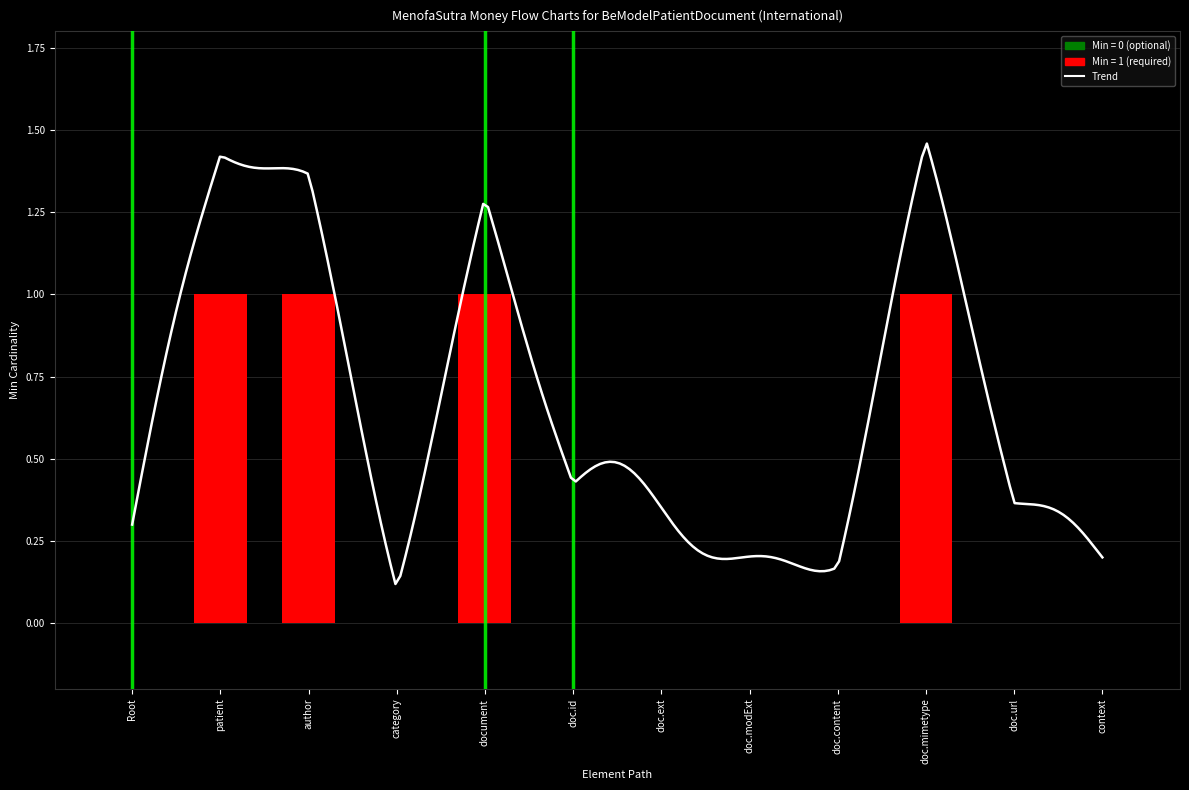

What is the difference between the maximum and minimum values?

1